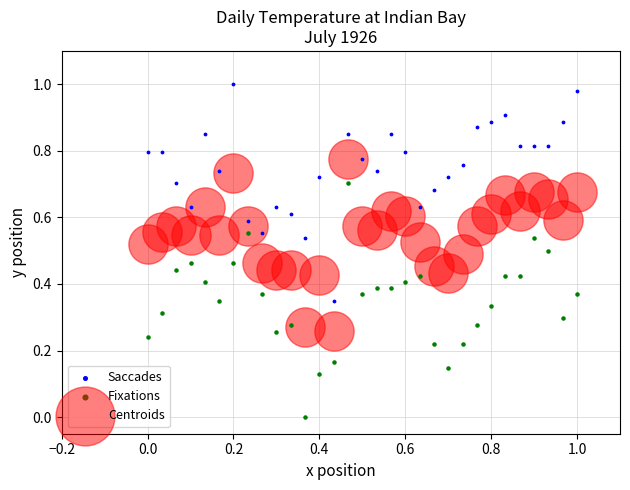

Which series reaches the minimum Y coordinate?

Fixations